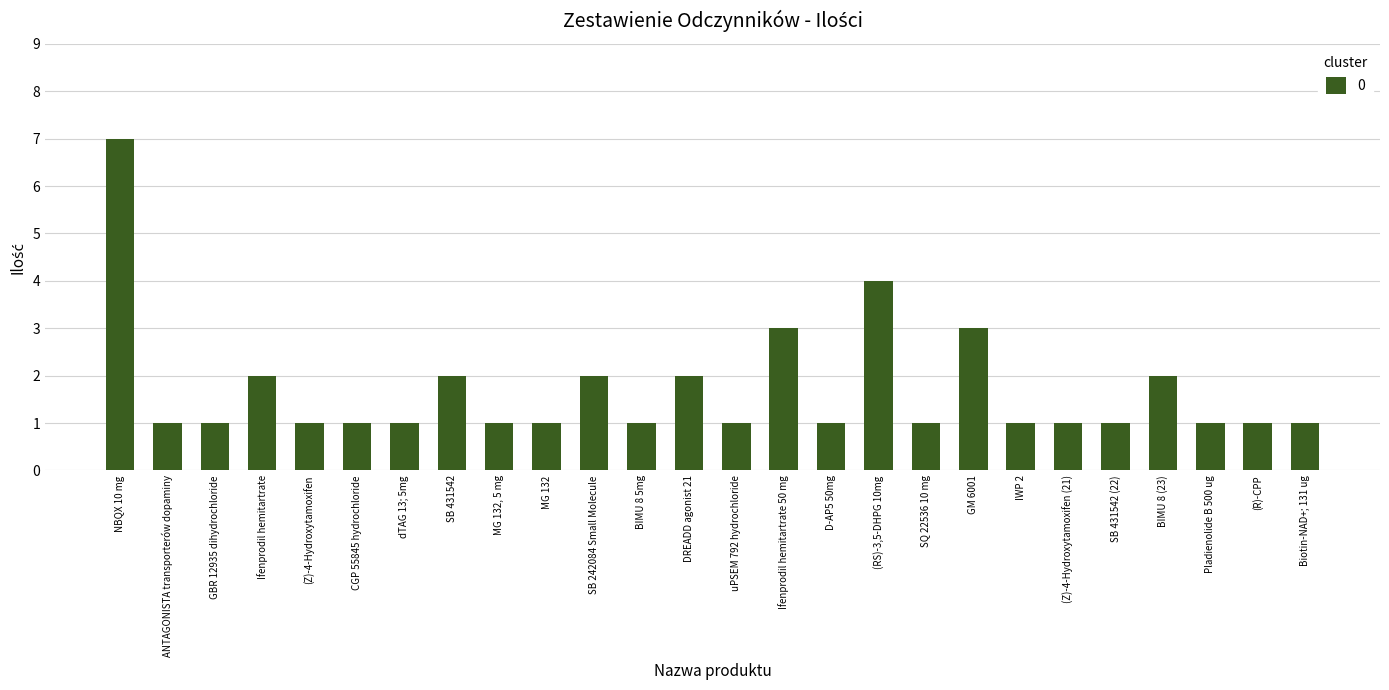

Approximately how many times larger is the value at SB 242084 Small Molecule compared to (Z)-4-Hydroxytamoxifen (21)?

2.0